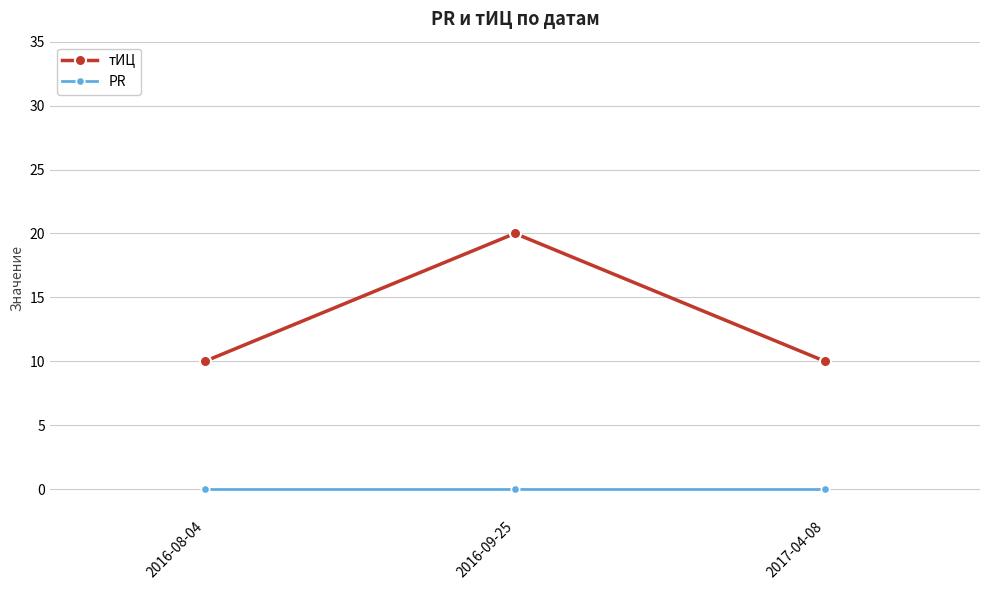

Reading left to right, transcribe all the data shown in this chart.

тИЦ: 10	20	10
PR: 0	0	0